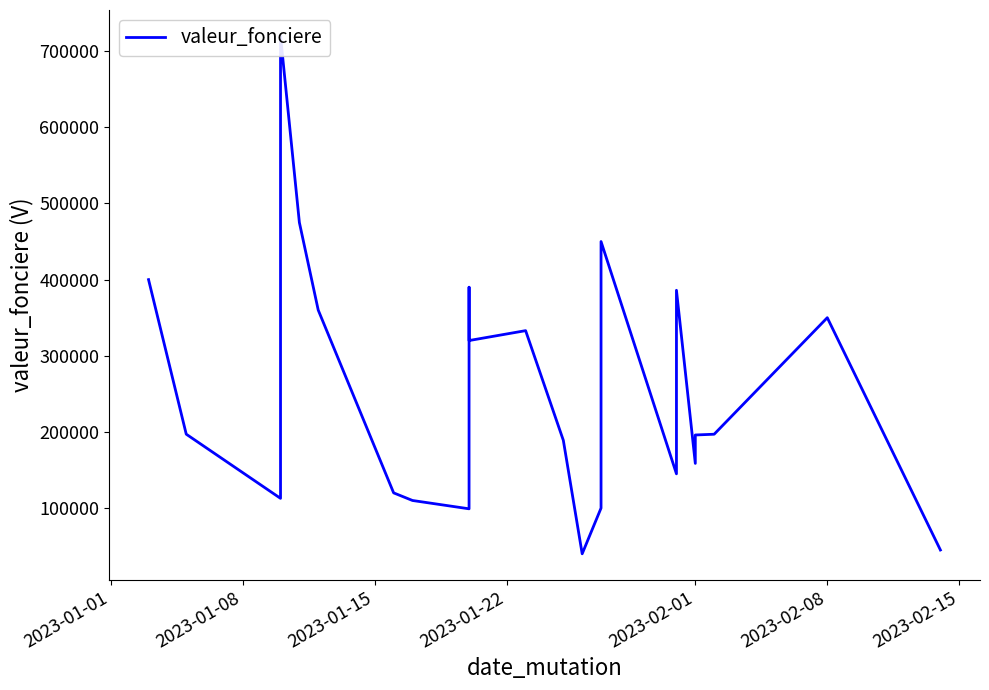

Does the chart have visible grid lines?

No